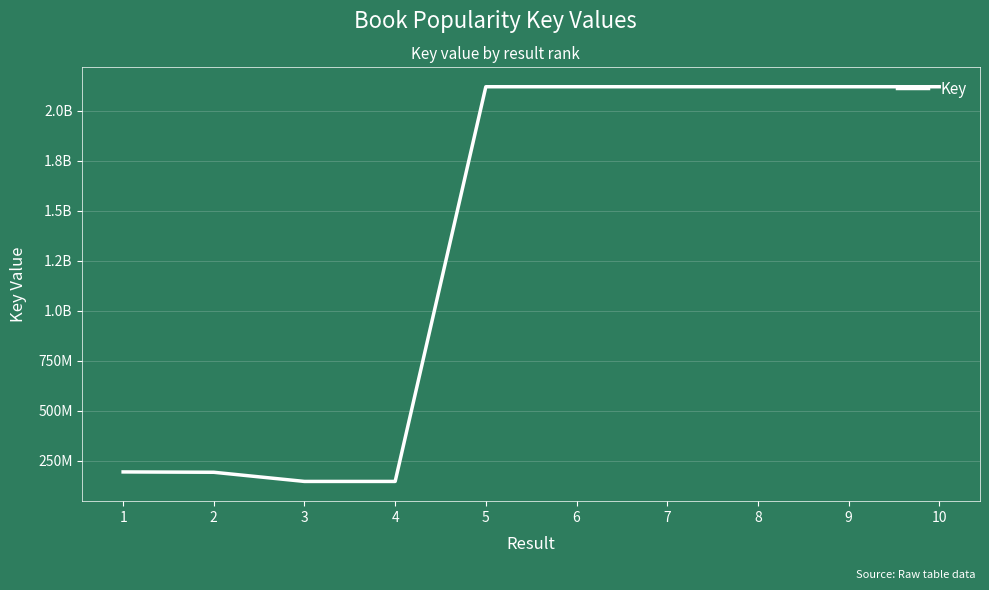

True or false: the data shows 98249021 at 2.

False